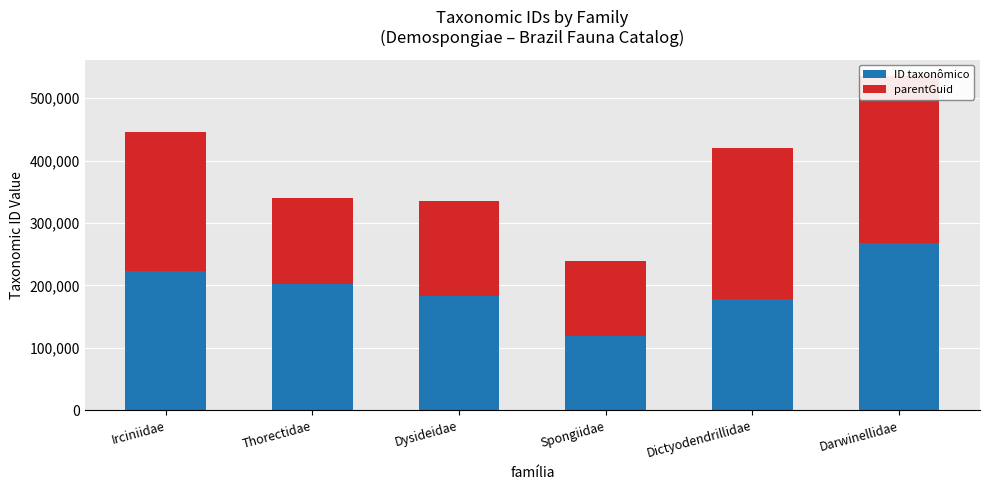

Rank the categories by ID taxonômico value from highest to lowest.

Darwinellidae, Irciniidae, Thorectidae, Dysideidae, Dictyodendrillidae, Spongiidae